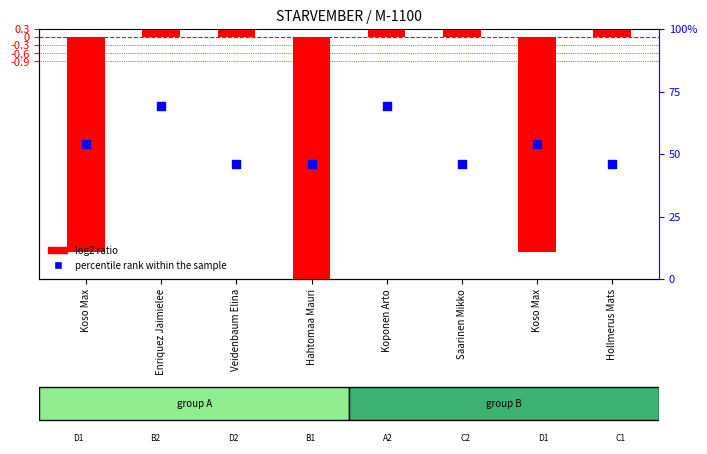

Which series contains the lowest Y value?

log2 ratio